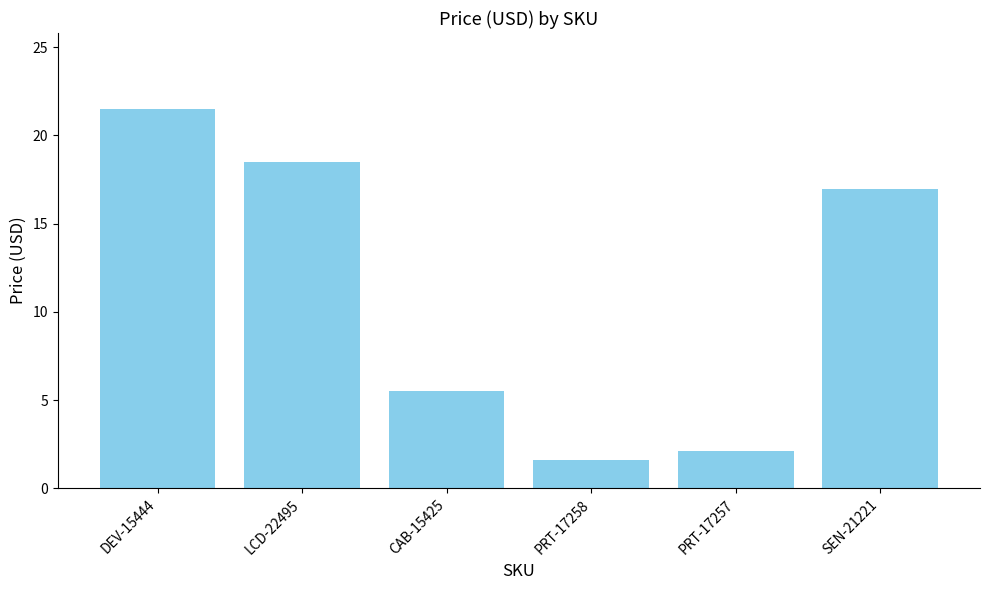

Count the number of data series in this chart.

1